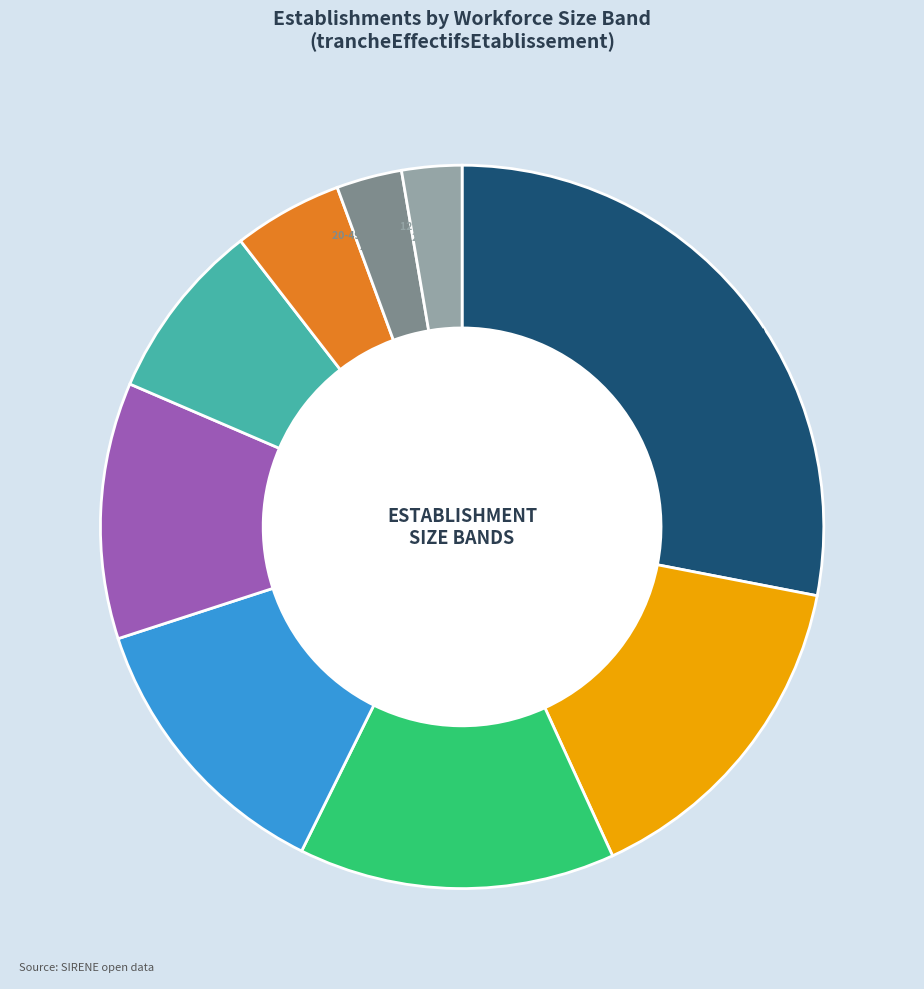

Is there any slice that represents more than half of the pie?

No